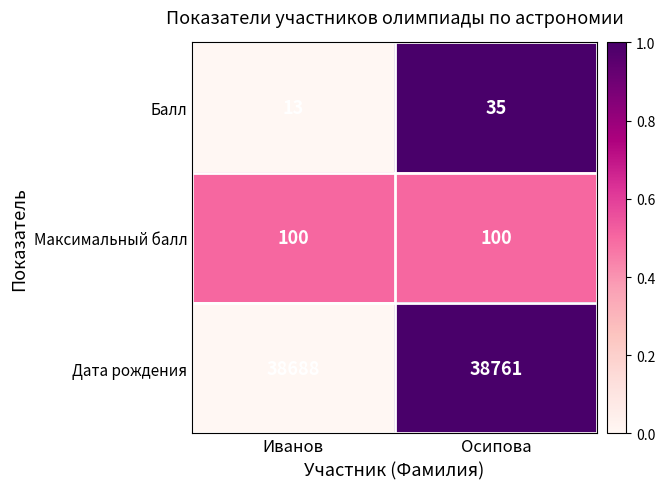

Which category has the lowest value in the Дата рождения series?

Иванов